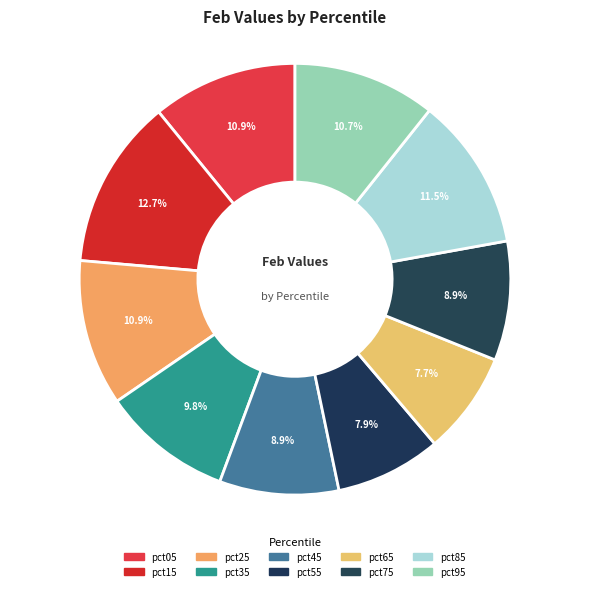

What percentage is NOT represented by pct65?

92.3%